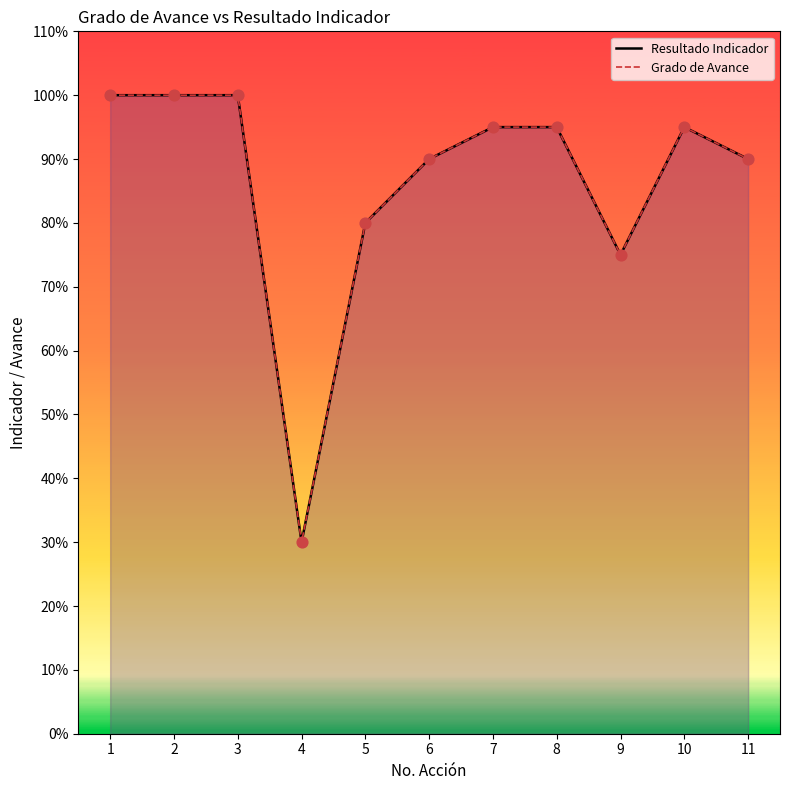

Which series reaches the maximum Y coordinate?

Resultado Indicador